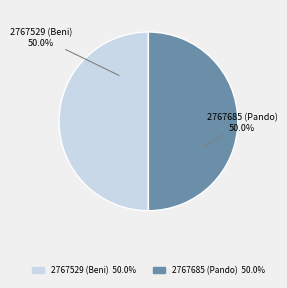

Do 2767685 (Pando) and 2767529 (Beni) together represent more than half of the pie?

Yes